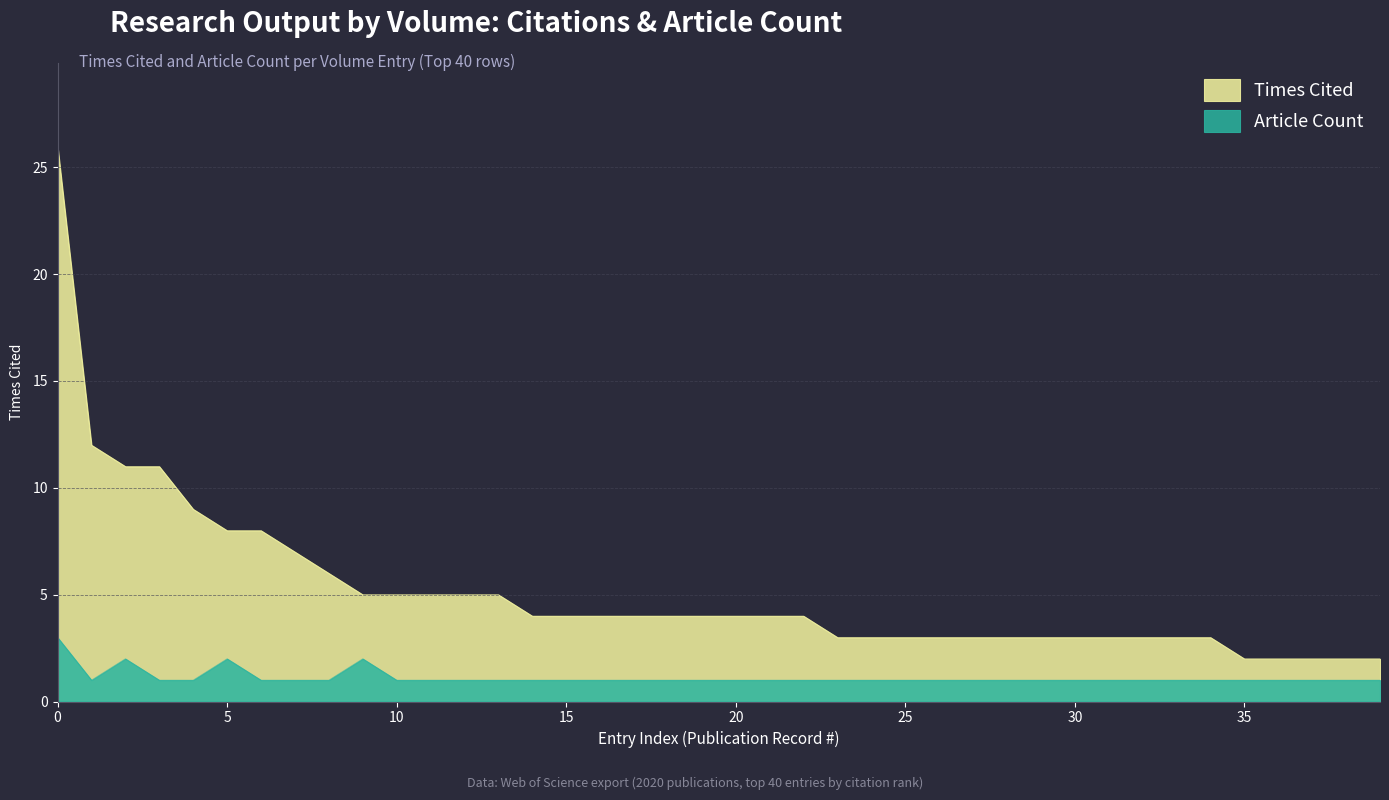

What is the difference between the highest and lowest values at 10?

4